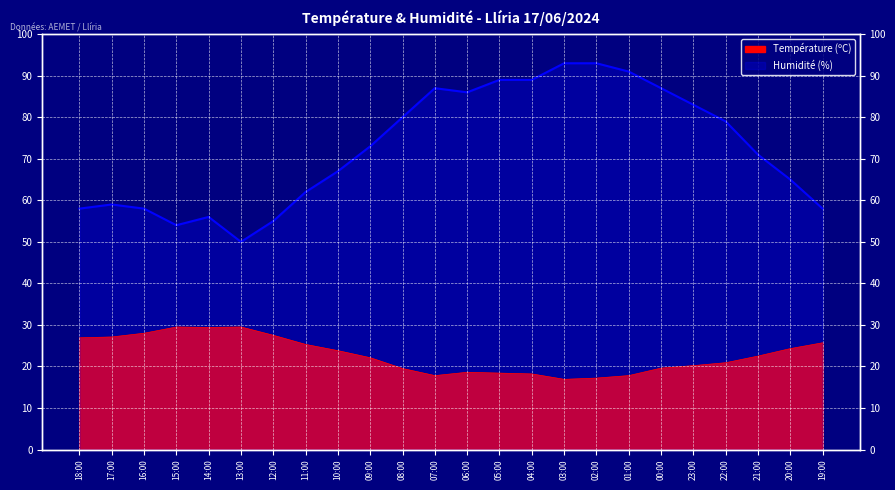

What is the difference between the second highest and minimum values in the Humidité (%) series?

43.0